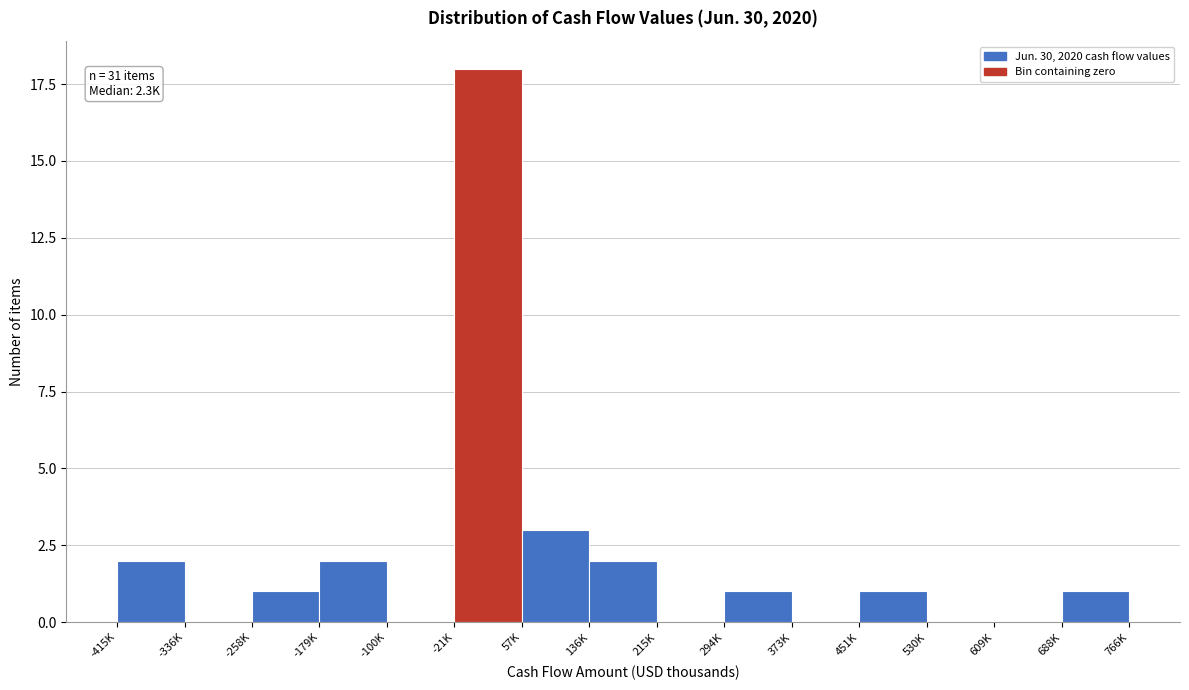

Reading right to left, what are all the values shown in this chart?

688K=1	609K=0	530K=0	451K=1	373K=0	294K=1	215K=0	136K=2	57K=3	-21K=18	-100K=0	-179K=2	-258K=1	-336K=0	-415K=2